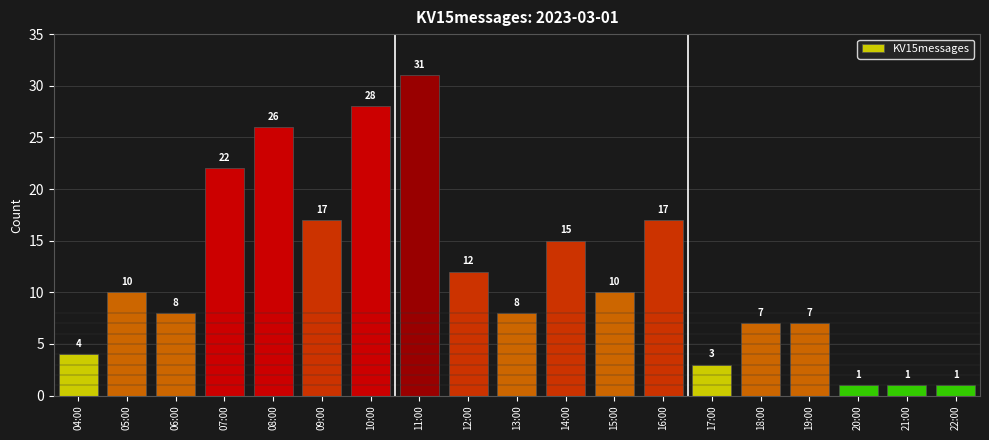

True or false: the data shows 28 at 10:00.

True